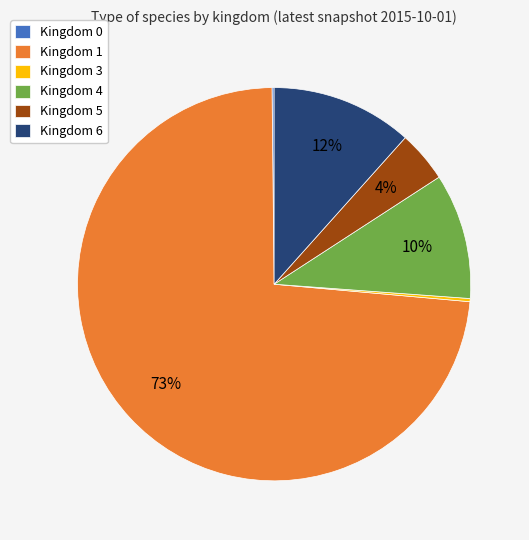

Between Kingdom 5 and Kingdom 4, which is larger?

Kingdom 4